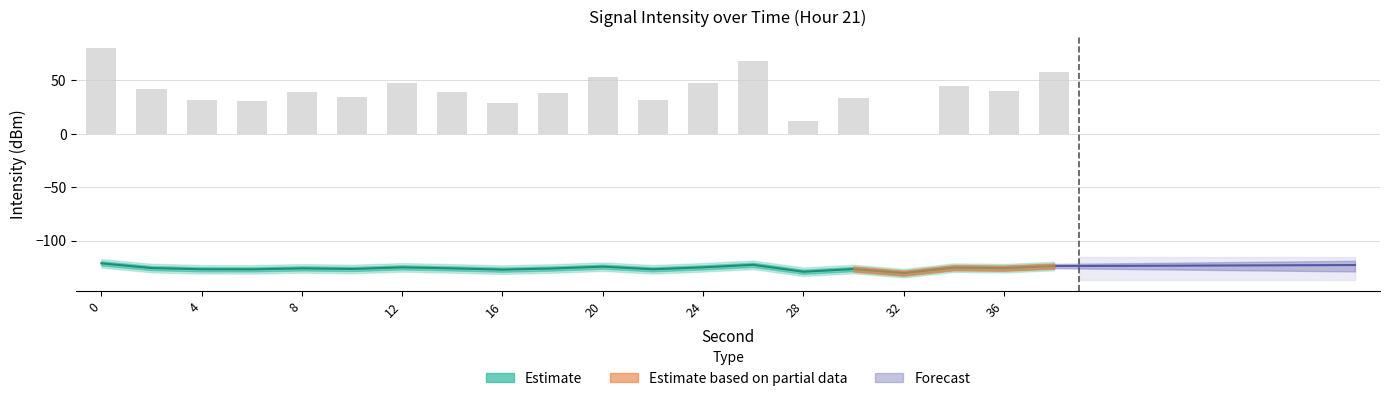

How many values in the Intensity Upper (dBm) series are below 39?

10